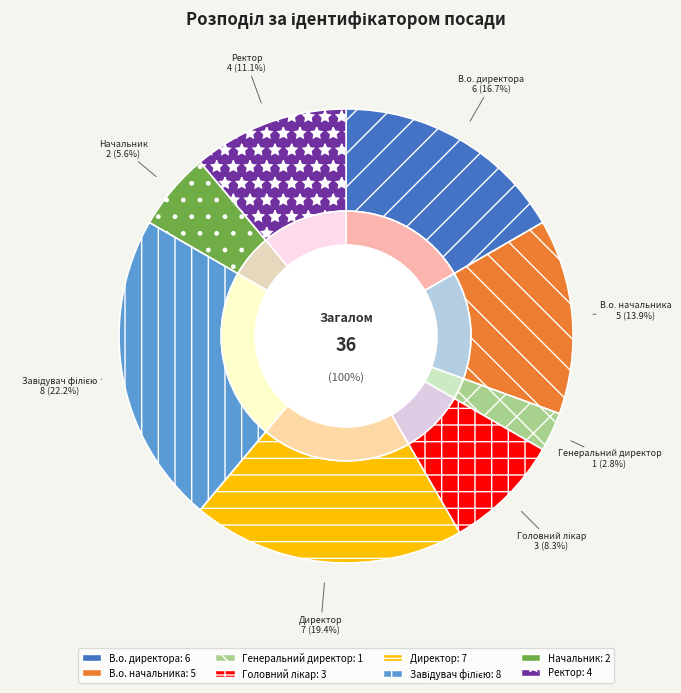

True or false: Генеральний директор accounts for 3% of the total.

True